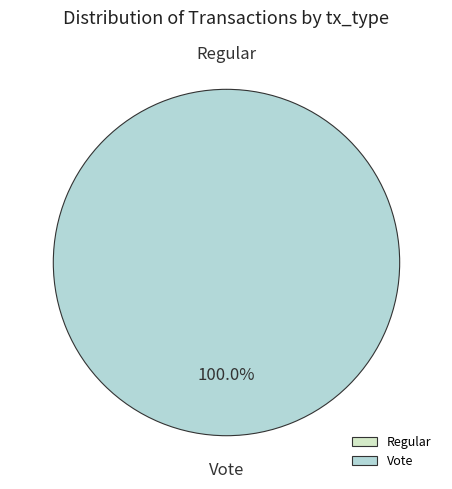

Rank the categories by value from lowest to highest.

Regular, Vote